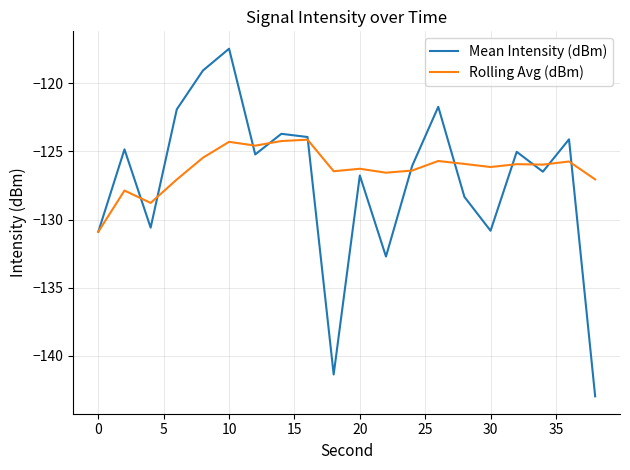

What is the minimum value shown in the chart?

-143.0